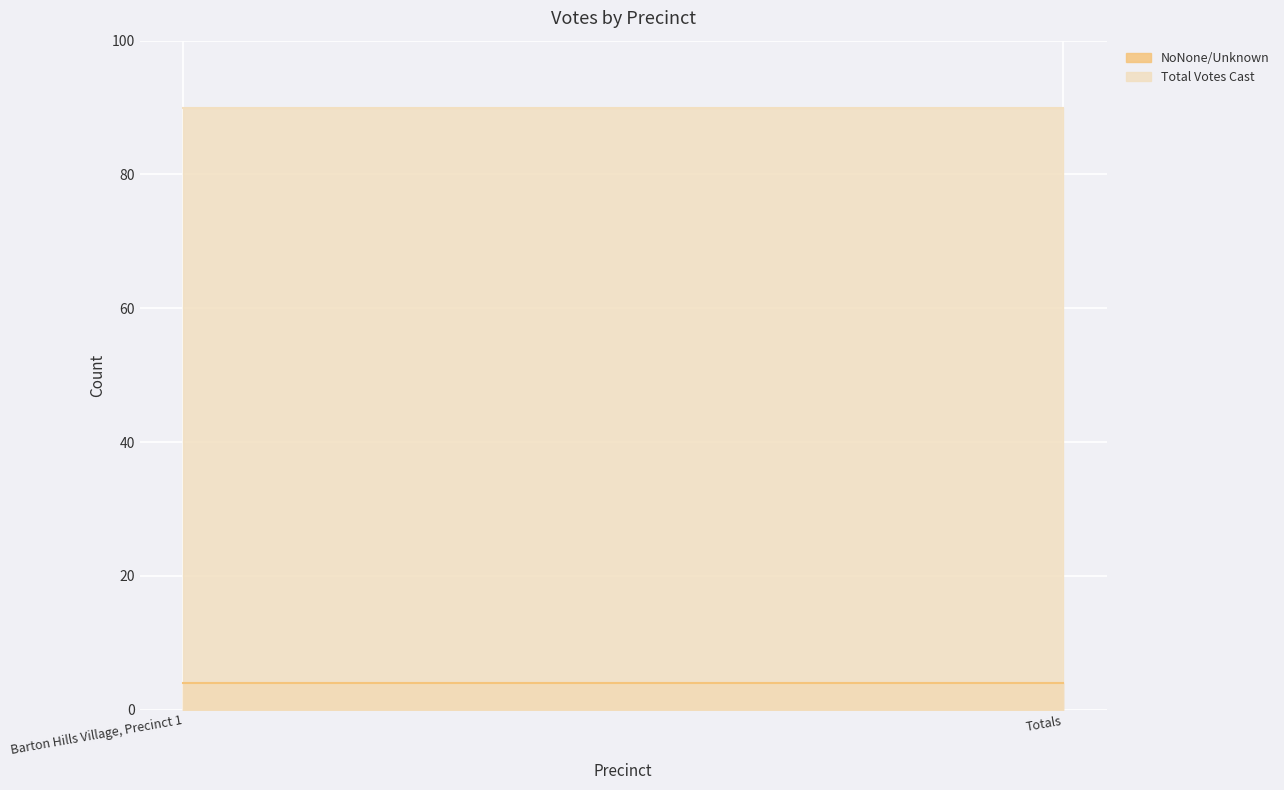

Between Barton Hills Village, Precinct 1 and Totals, which series saw the biggest shift?

NoNone/Unknown